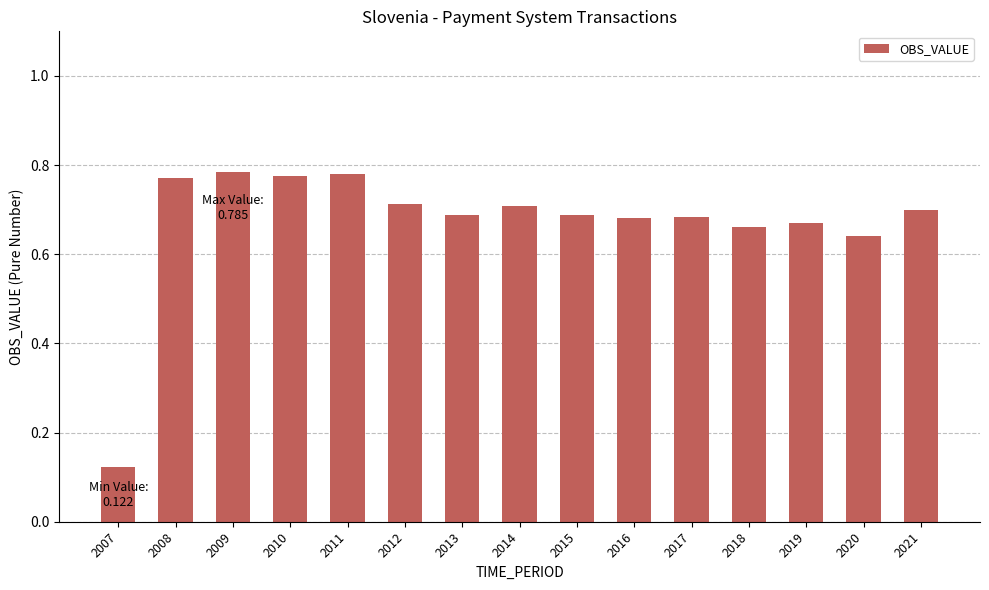

How many values are between 0 and 1?

15